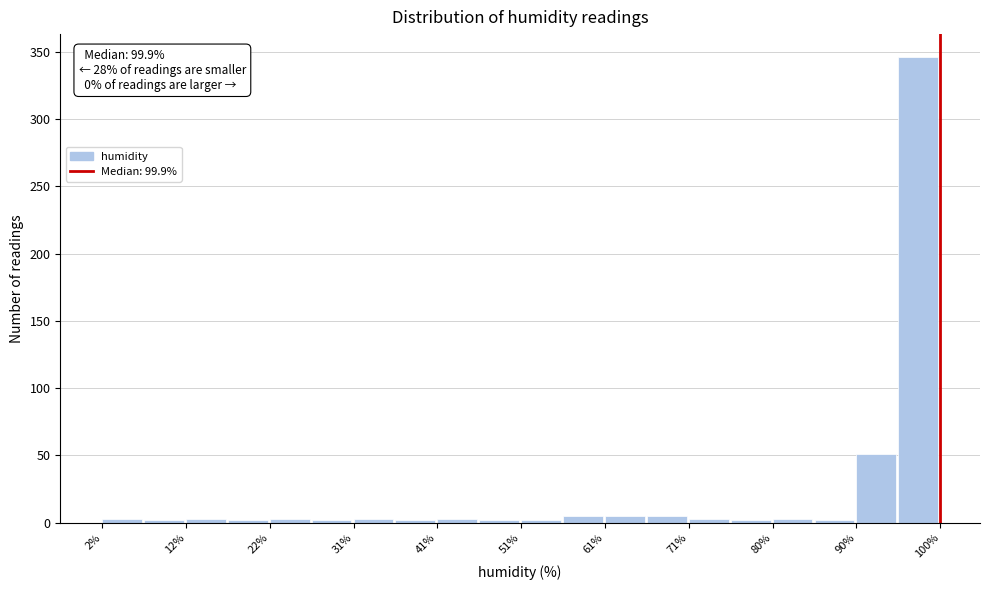

Over which range of the x-axis is the bar tallest?

95 to 100